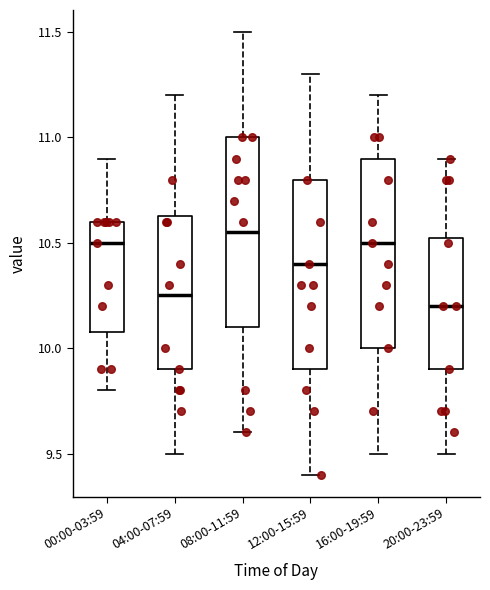

Reading left to right, transcribe this box plot: for each box, give where its median line is, the range the box spans, and where its two whiskers end, as read against the y-axis. The values are not printed on the chart, so give them approximately, as read against the axis.

00:00-03:59: median 10.50, box 10.10 to 10.60, whiskers 9.80 to 10.90
04:00-07:59: median 10.25, box 9.90 to 10.65, whiskers 9.50 to 11.20
08:00-11:59: median 10.55, box 10.10 to 11.00, whiskers 9.60 to 11.50
12:00-15:59: median 10.40, box 9.90 to 10.80, whiskers 9.40 to 11.30
16:00-19:59: median 10.50, box 10.00 to 10.90, whiskers 9.50 to 11.20
20:00-23:59: median 10.20, box 9.90 to 10.55, whiskers 9.50 to 10.90